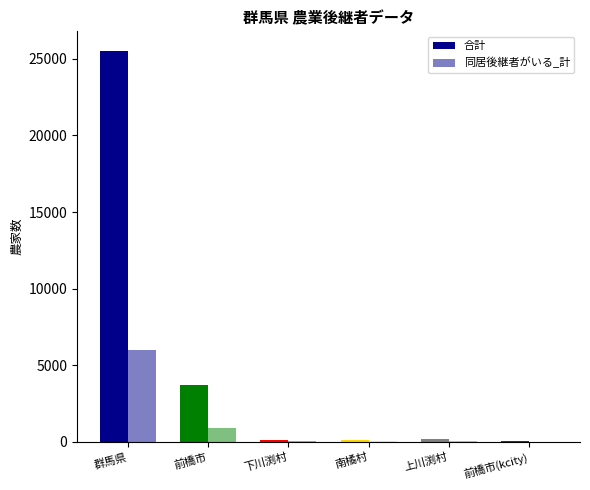

How many groups of bars are there?

6